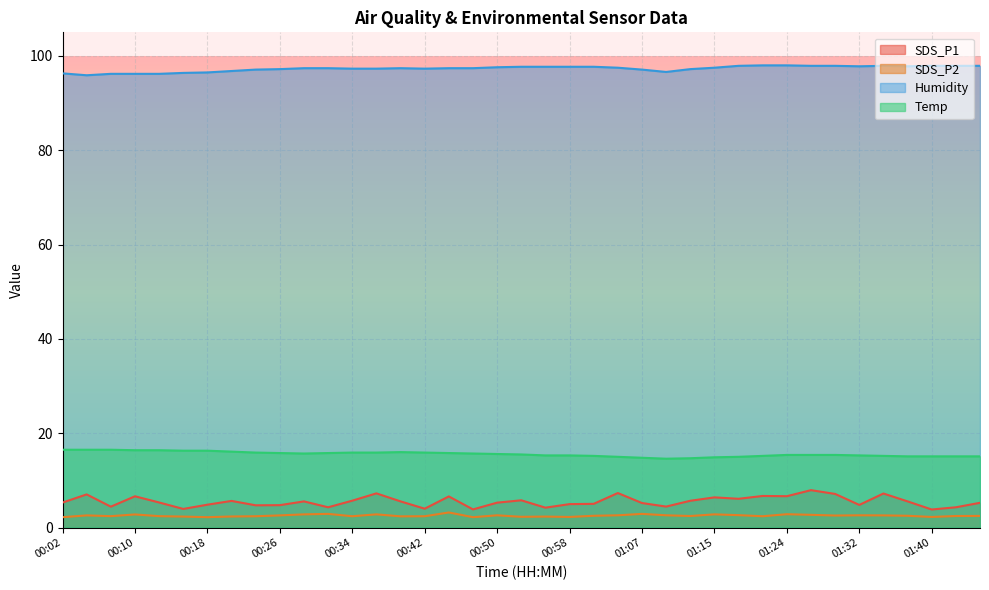

Is the value of Humidity at 00:34 greater than the value of SDS_P2 at 00:55?

Yes